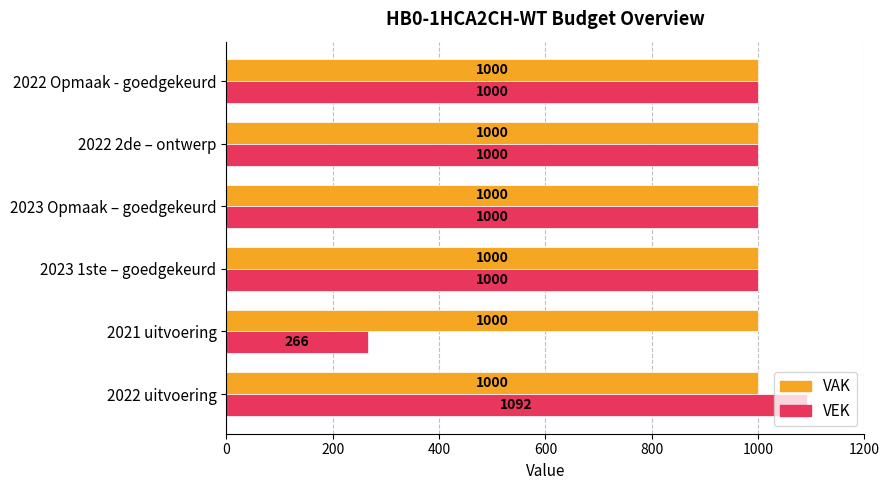

Which series has the largest range (max minus min)?

VEK